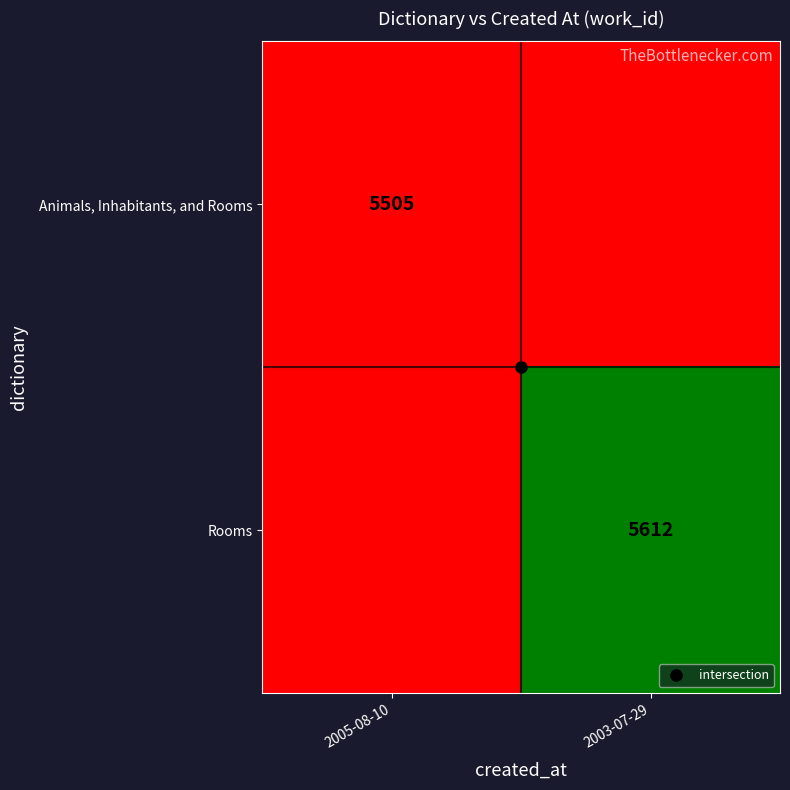

Rank the series by their maximum value, from lowest to highest.

Animals, Inhabitants, and Rooms, Rooms